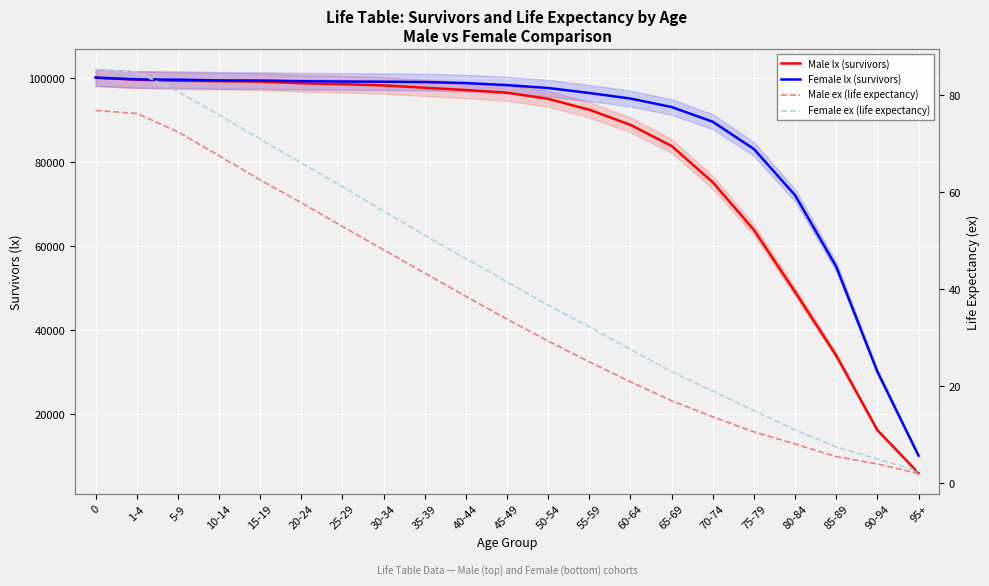

What is the average value of the Female lx (survivors) series?

86300.4